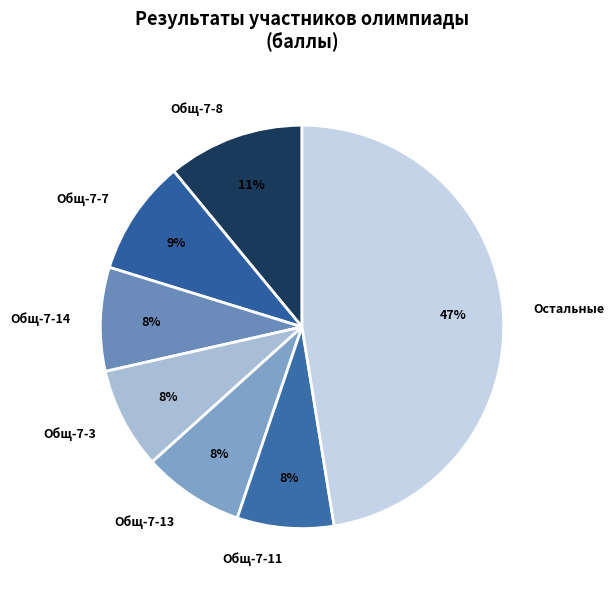

Is Общ-7-8 the majority of the pie?

No